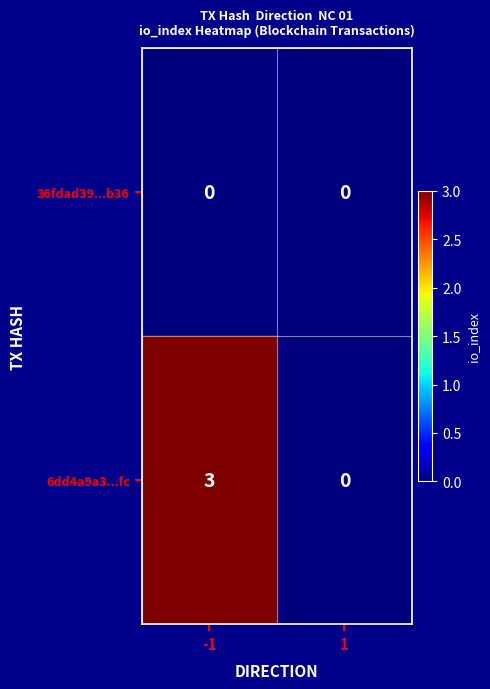

Reading left to right, transcribe all the data shown in this chart.

36fdad39...b36: 0	0
6dd4a9a3...fc: 3	0